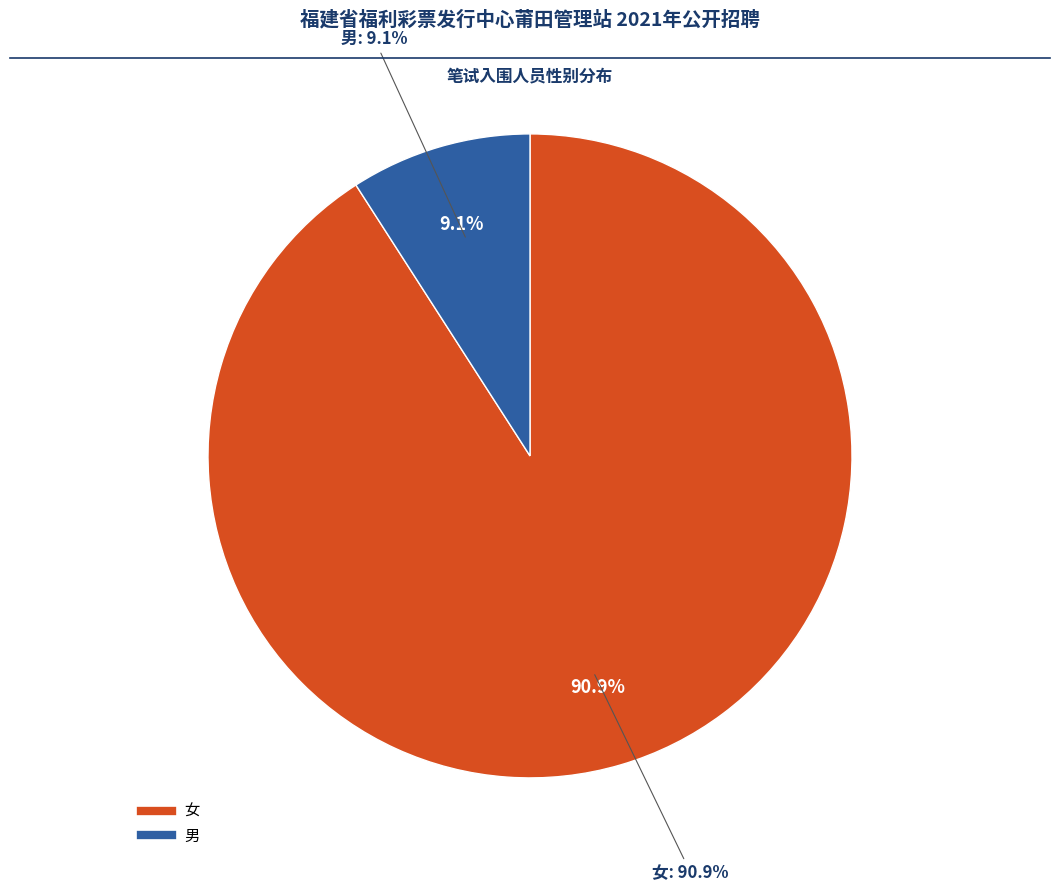

How many segments does this pie chart have?

2